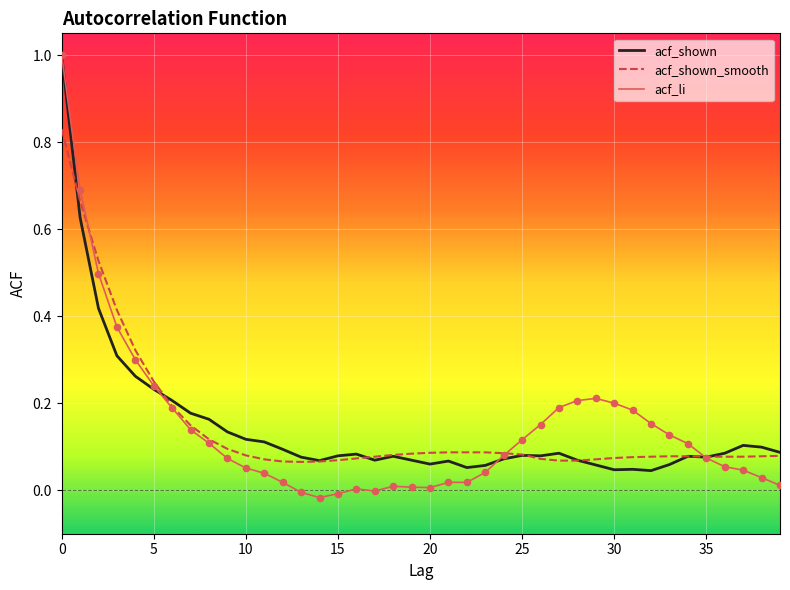

At how many categories does at least one series exceed 0?

40